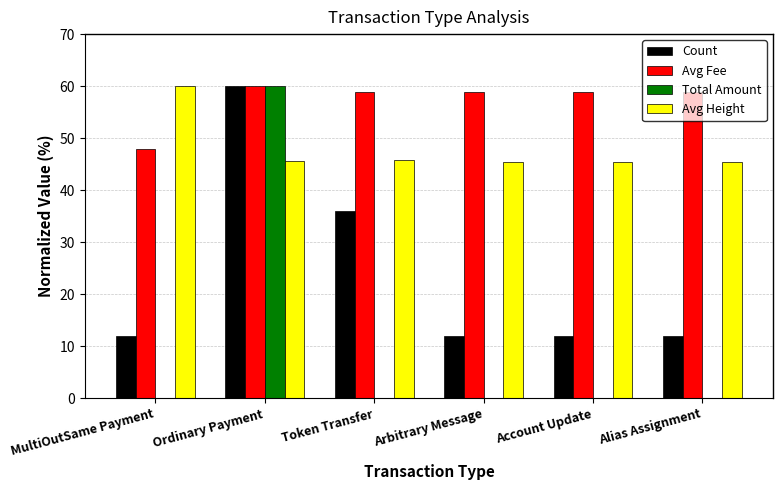

How many series are shown in this chart?

4